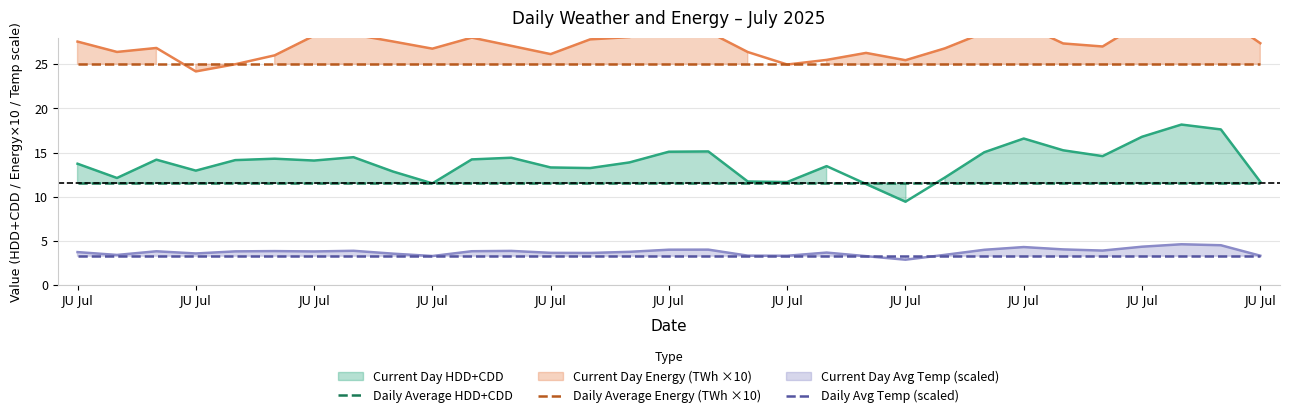

At which category is the sum across all series the highest?

JU Jul